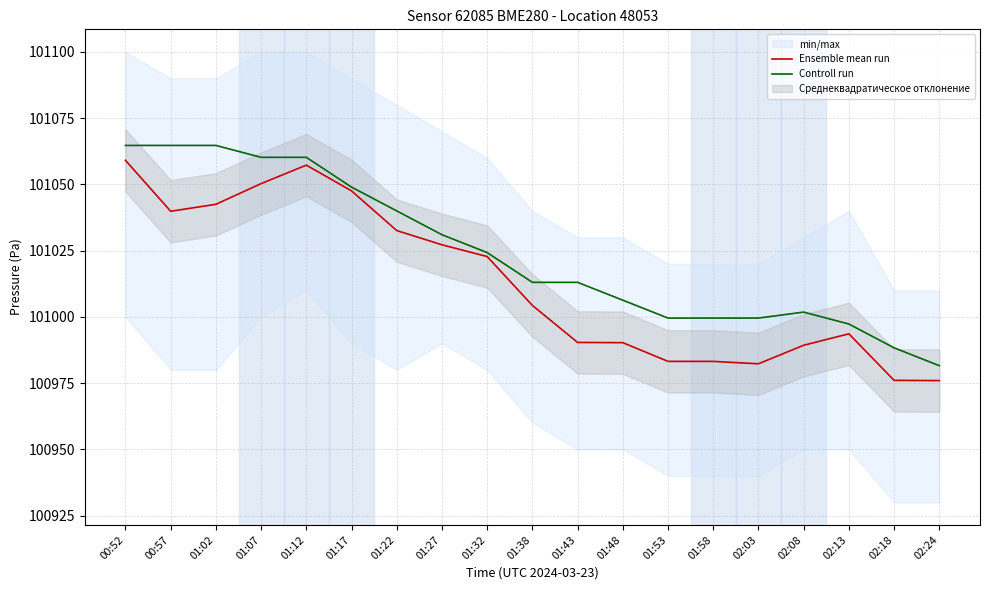

What is the total value across all series at 01:32?

202047.0